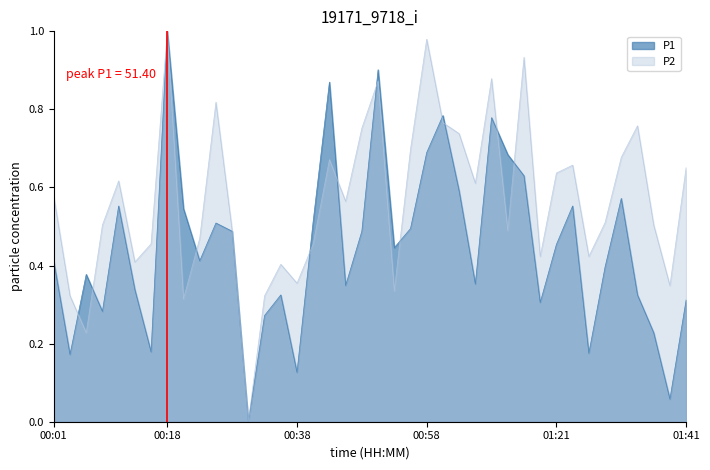

Which series has the widest spread of values?

P1